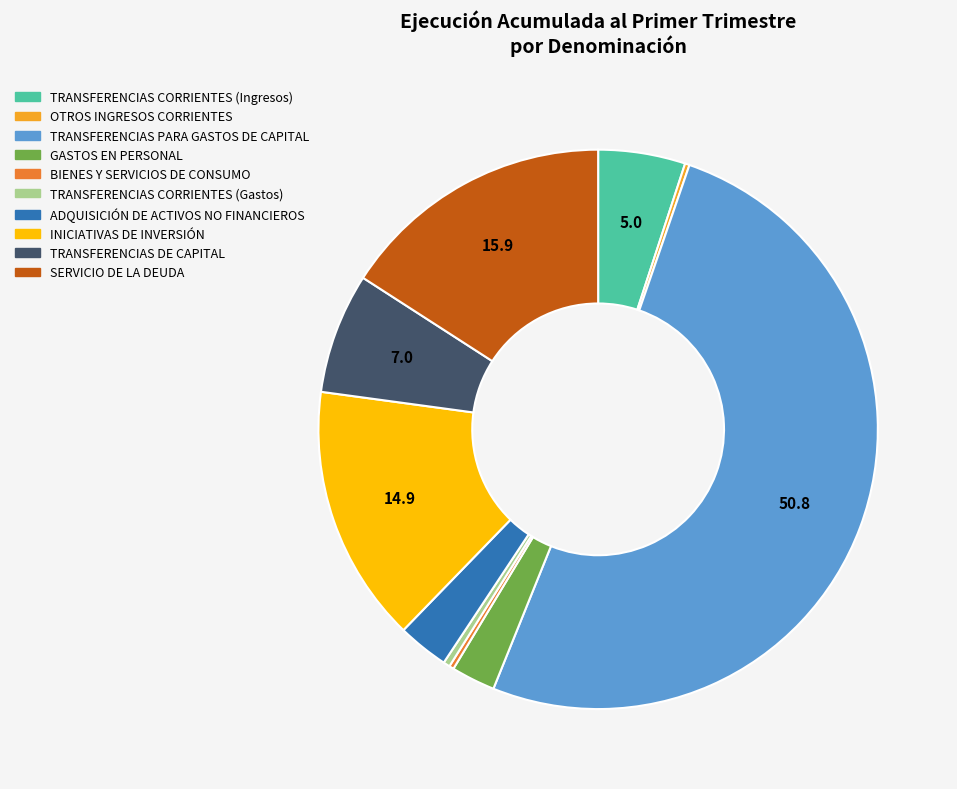

Between TRANSFERENCIAS PARA GASTOS DE CAPITAL and TRANSFERENCIAS DE CAPITAL, which is larger?

TRANSFERENCIAS PARA GASTOS DE CAPITAL